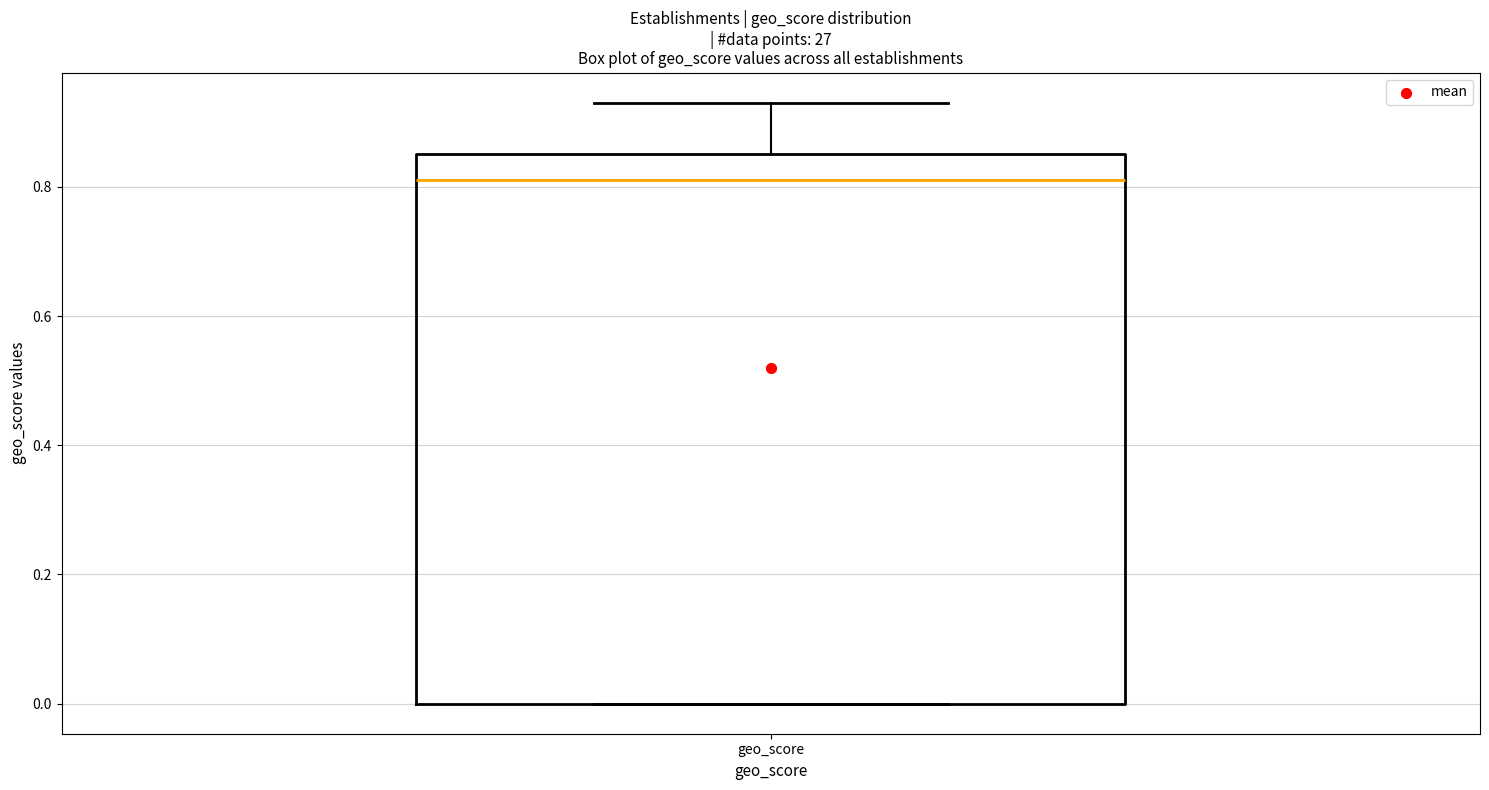

Read this box plot against the y-axis: the position of the median line, the range covered by the box, and the ends of both whiskers. The values are not printed on the chart, so give them approximately, as read against the axis.

median 0.82, box 0.00 to 0.86, whiskers 0.00 to 0.94